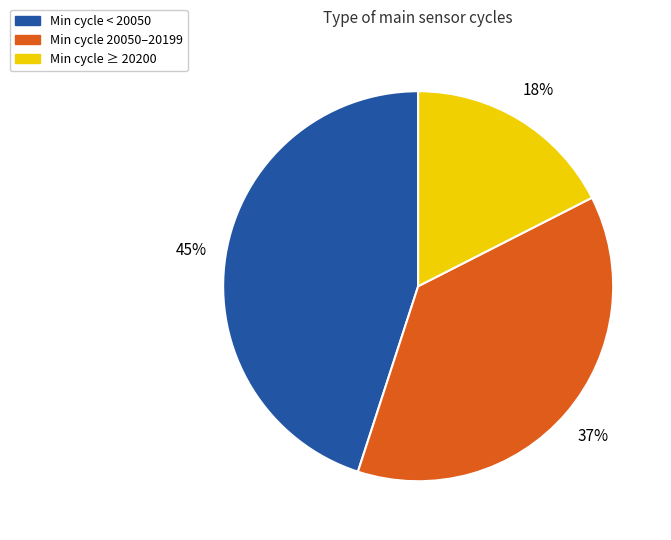

Count the number of slices in the pie.

3